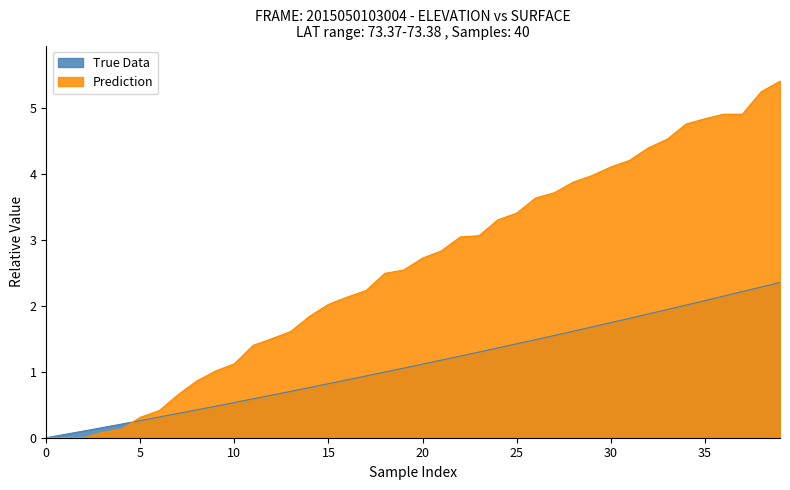

How many times do Prediction and True Data cross each other?

1